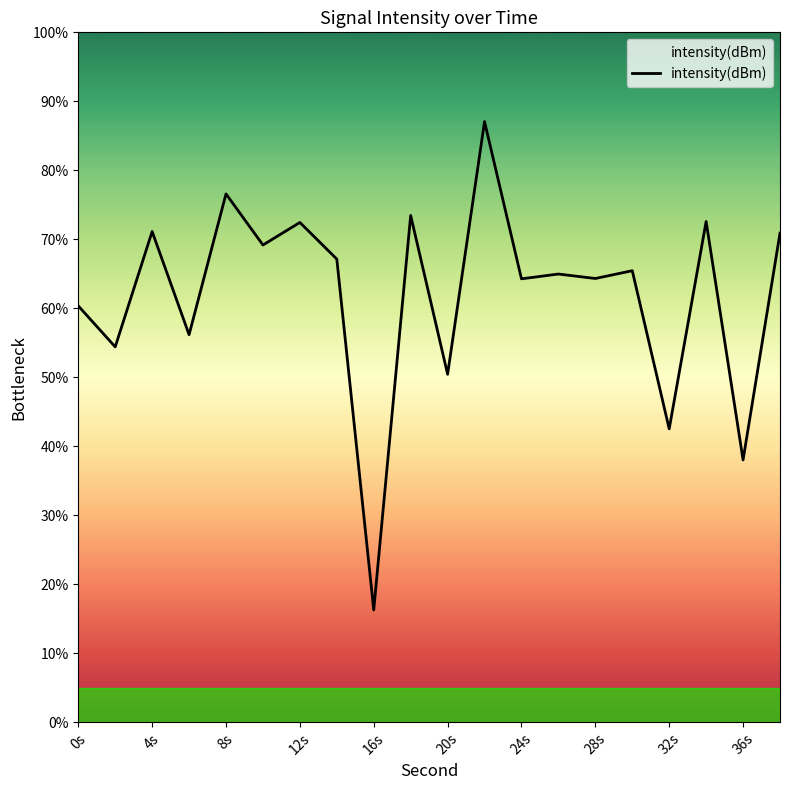

What is the difference between the maximum and minimum values?

70.8